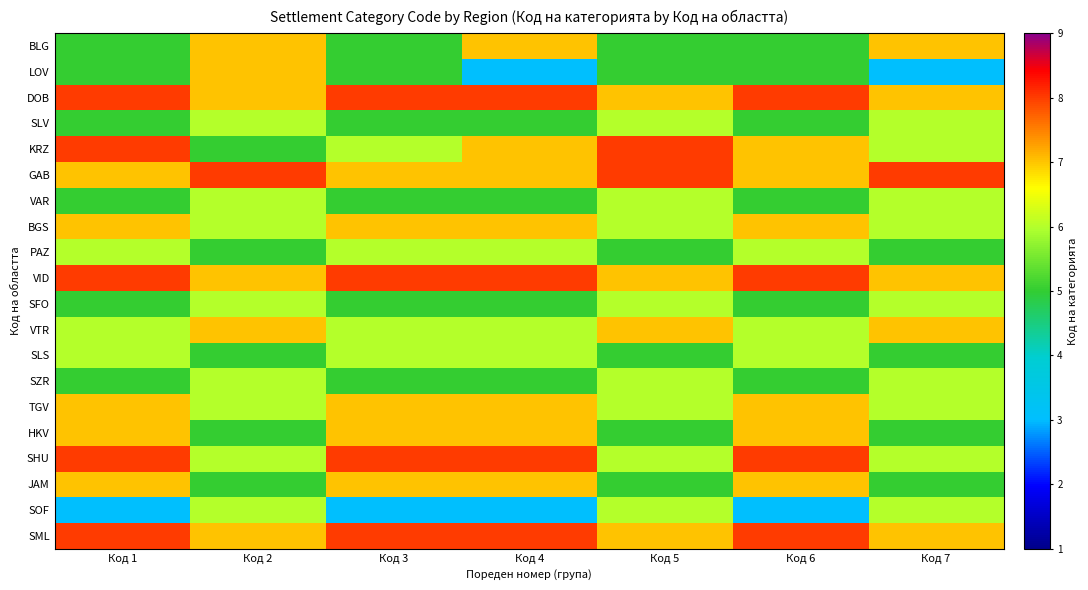

What is the total value across all series at Код 4?

125